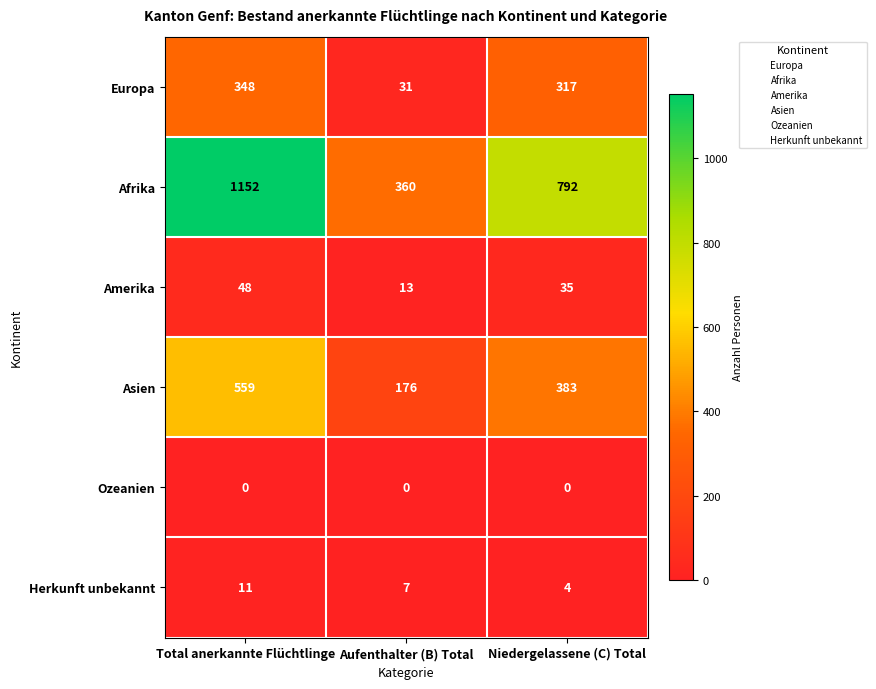

At which category is the sum across all series the highest?

Total anerkannte Flüchtlinge